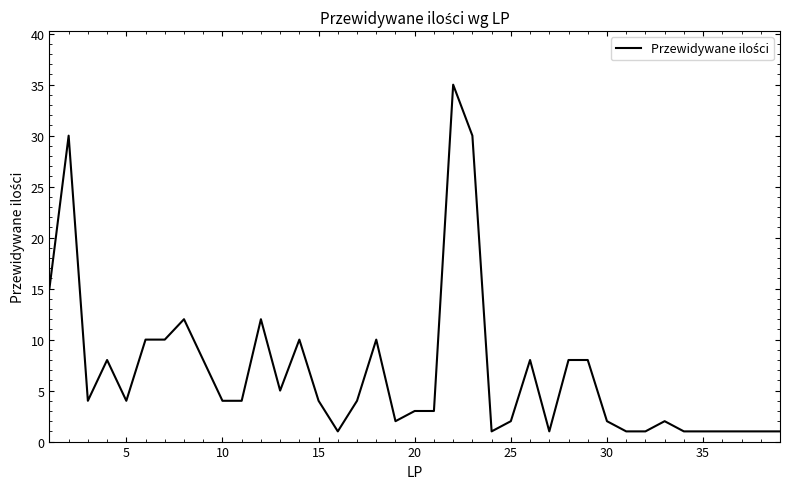

What is the minimum value shown in the chart?

1